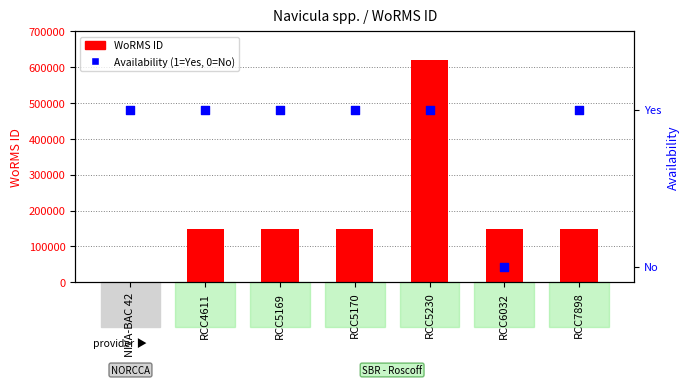

At how many categories does at least one series exceed 341697?

1